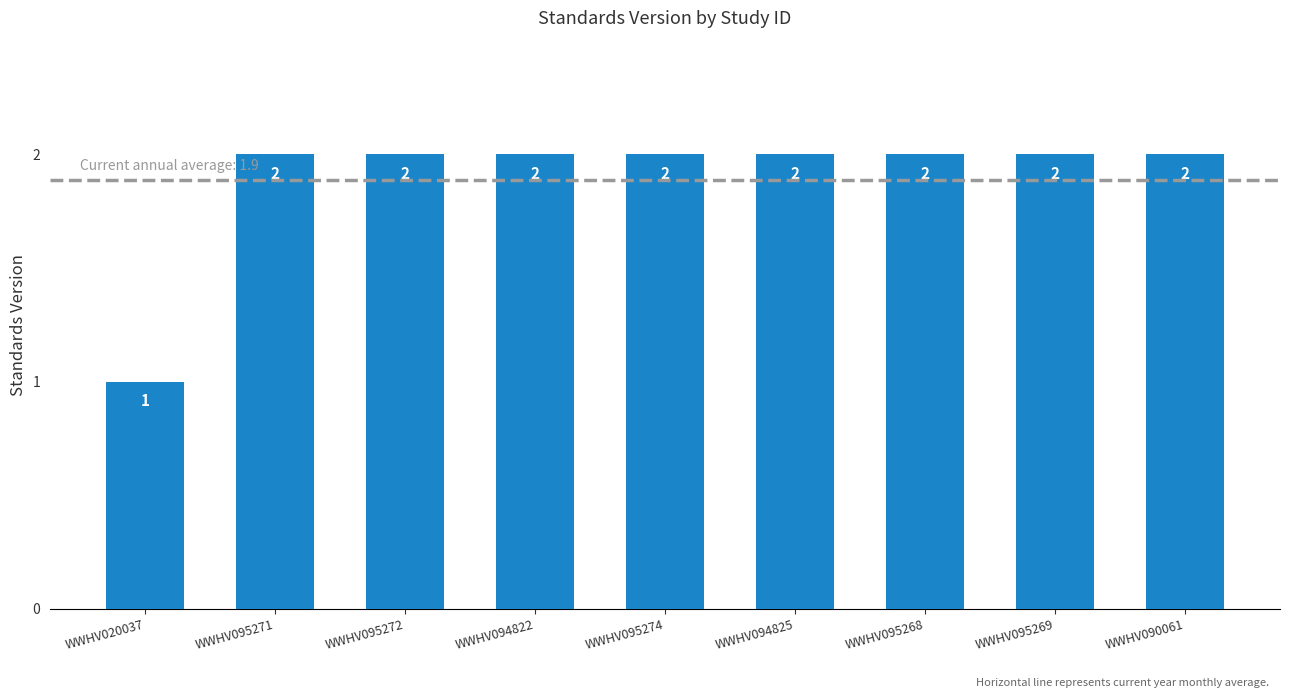

What is the minimum value shown in the chart?

1